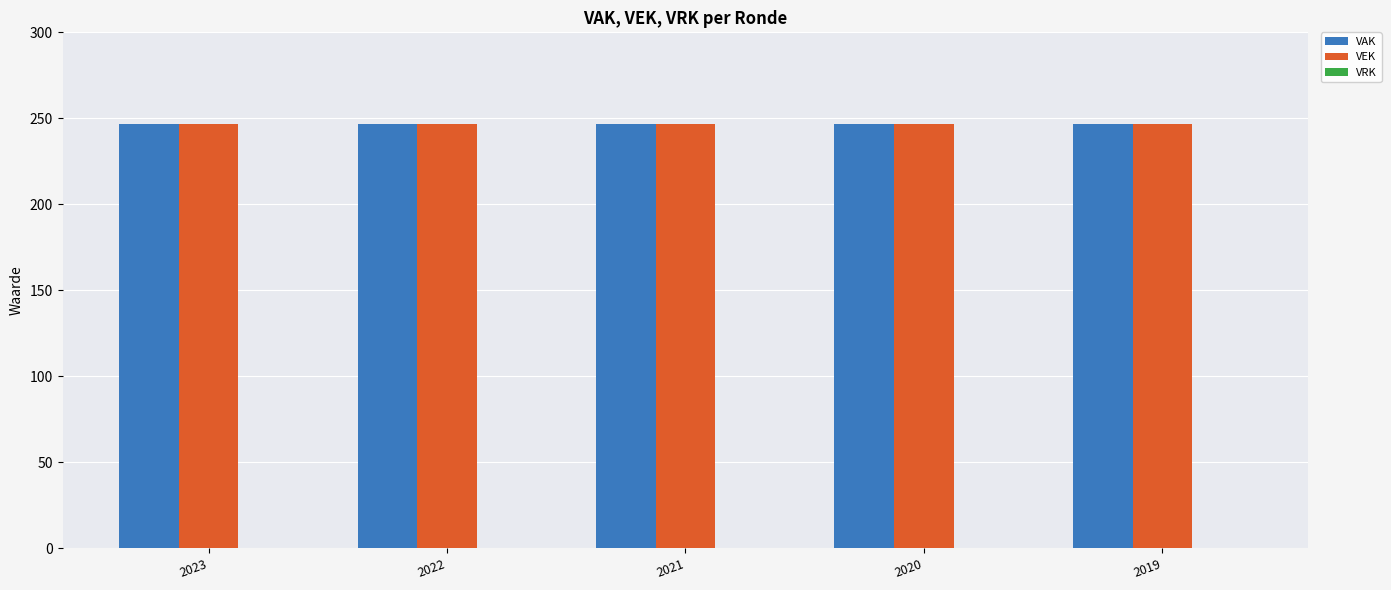

Is it true that VEK equals 353 at 2020?

False